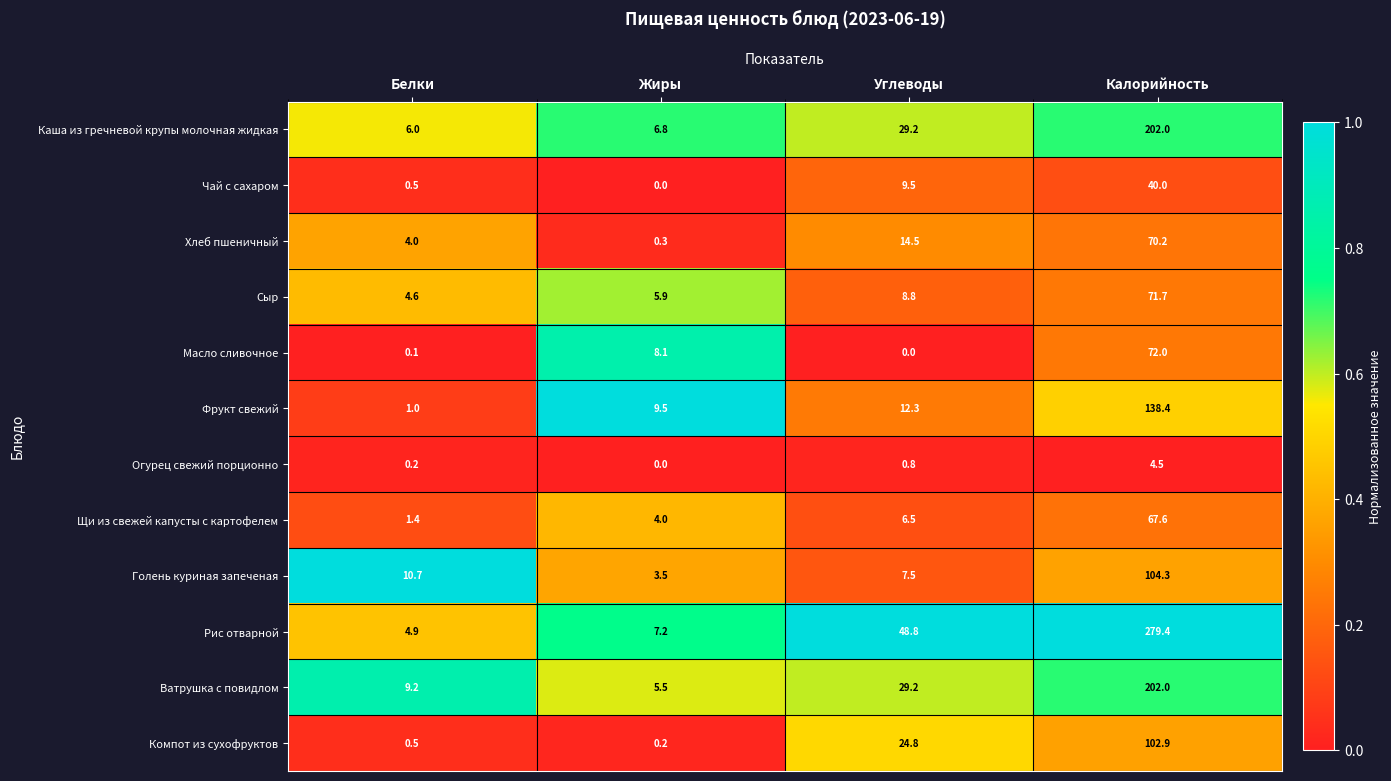

What is the total value across all series at Белки?

43.1